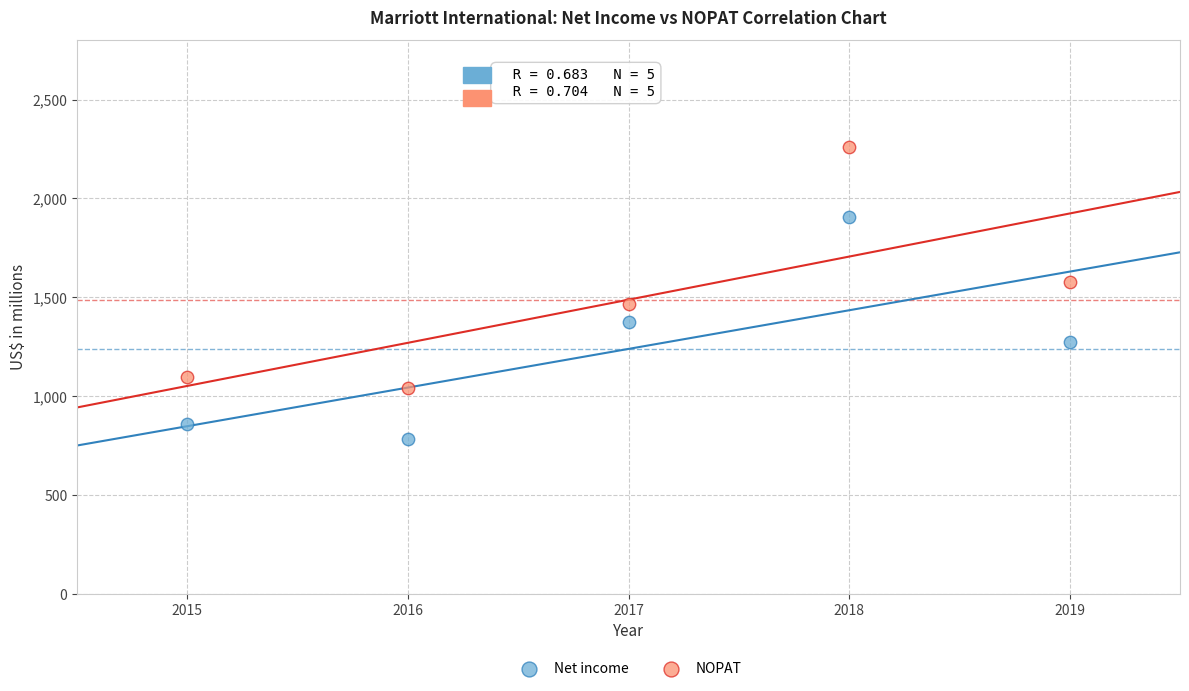

In the Net income series, what Y value is closest to 1343?

1372